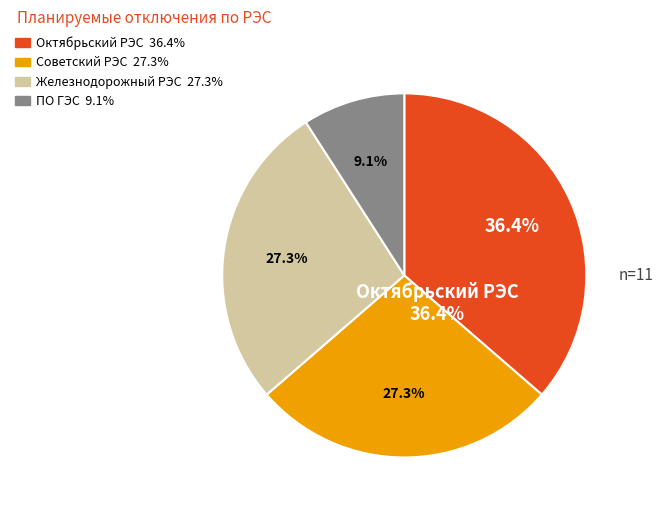

What percentage is NOT represented by Октябрьский РЭС?

63.6%